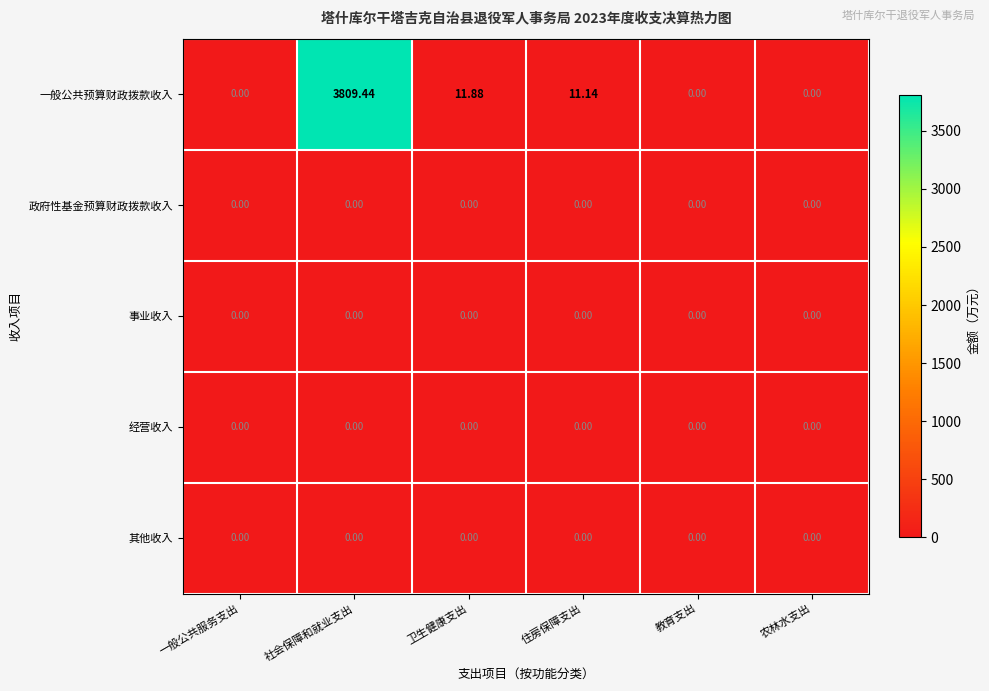

Which category has the highest value across all series?

社会保障和就业支出